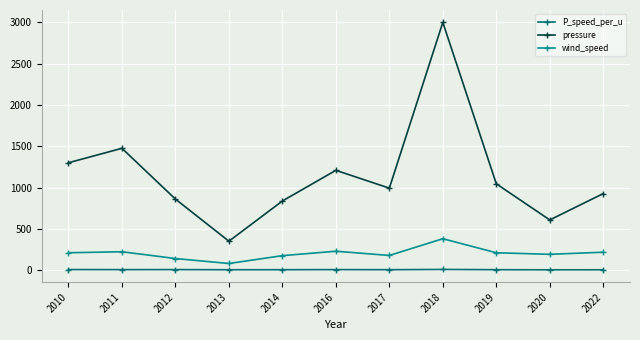

What is the maximum value for wind_speed?

380.0